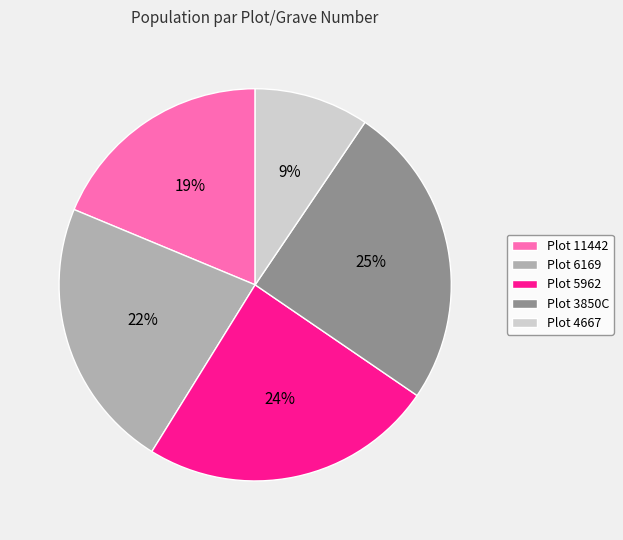

Is the sum of Plot 11442 and Plot 4667 greater than half?

No